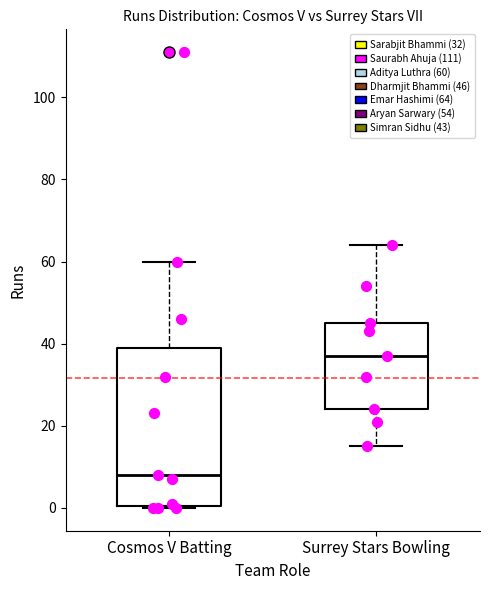

Reading left to right, transcribe this box plot: for each box, give where its median line is, the range the box spans, and where its two whiskers end, as read against the y-axis. The values are not printed on the chart, so give them approximately, as read against the axis.

Cosmos V Batting: median 8, box 0 to 40, whiskers 0 to 60
Surrey Stars Bowling: median 38, box 24 to 46, whiskers 16 to 64